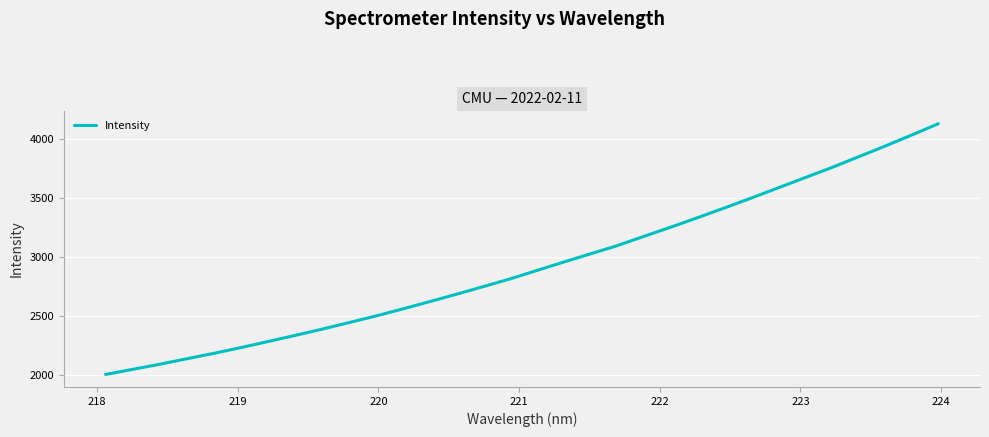

True or false: the data has more than 1 interior local peaks.

False